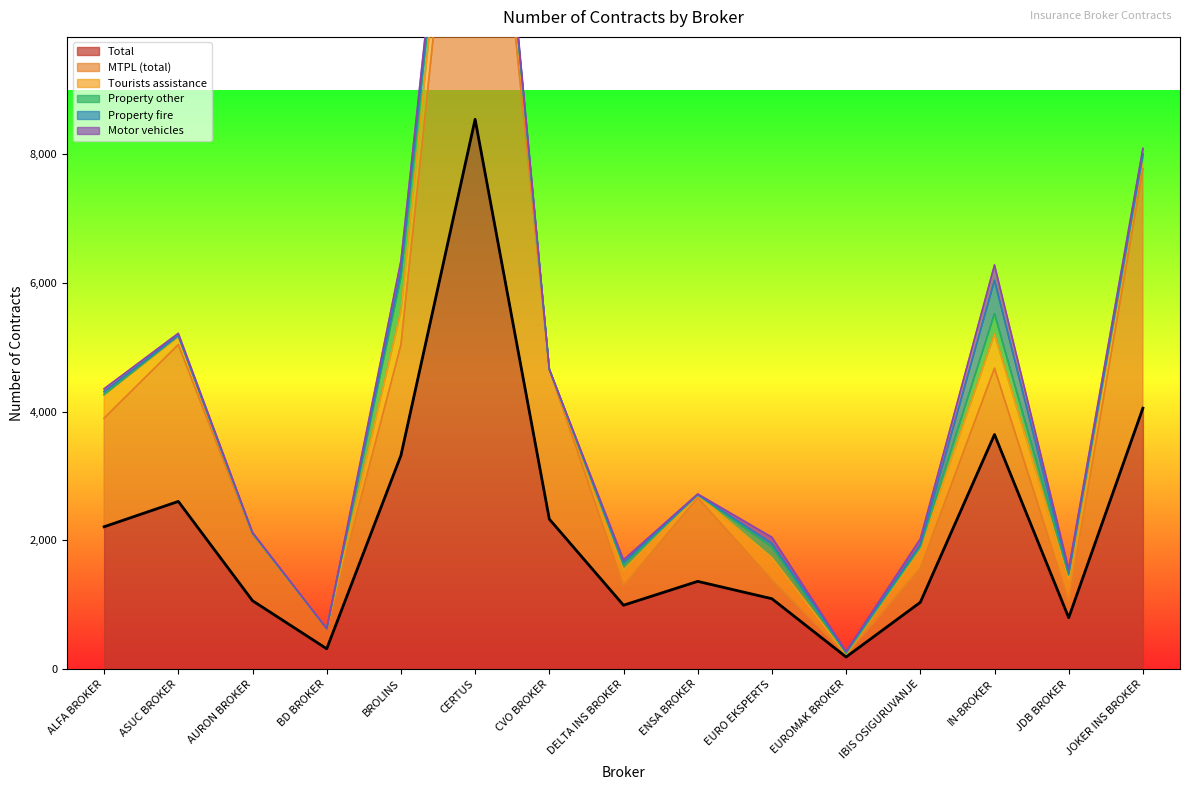

Which series has the largest total across all categories?

Total